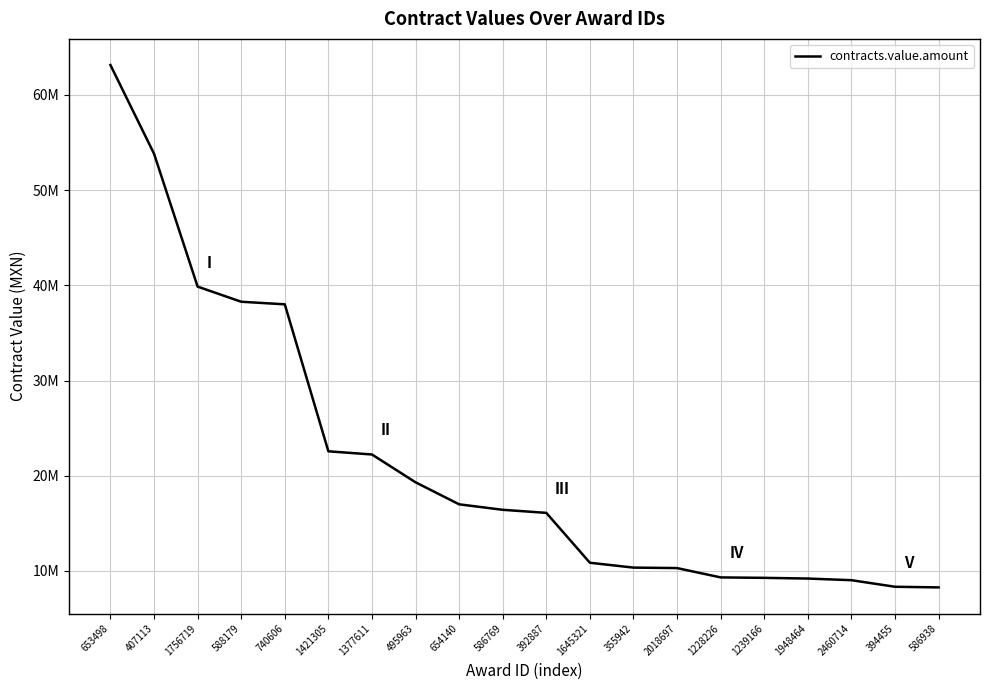

What is the difference between the maximum and minimum values?

54874512.0